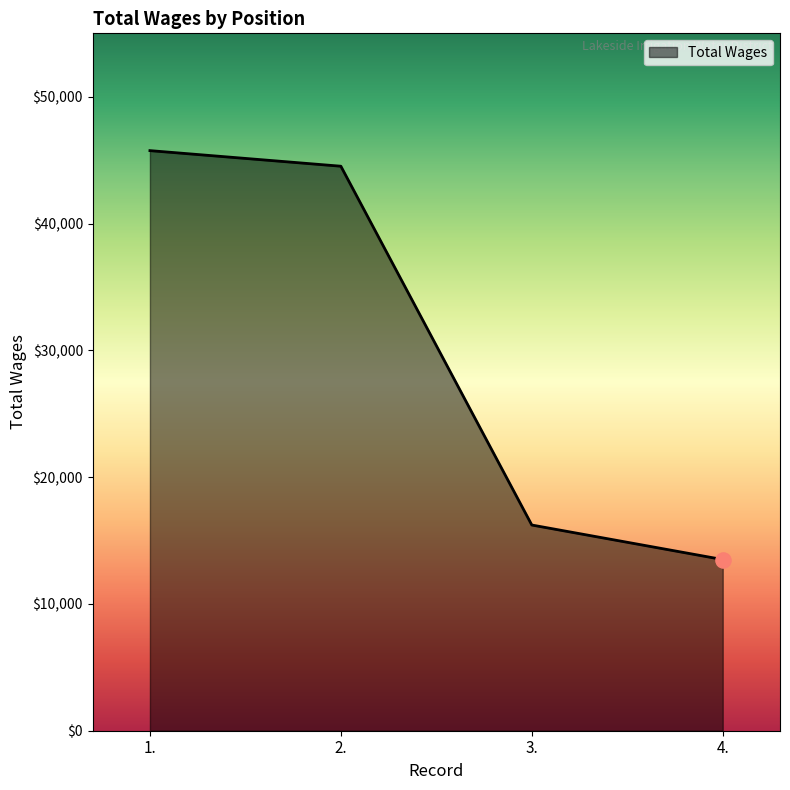

Between 3. and 4., which is larger?

3.